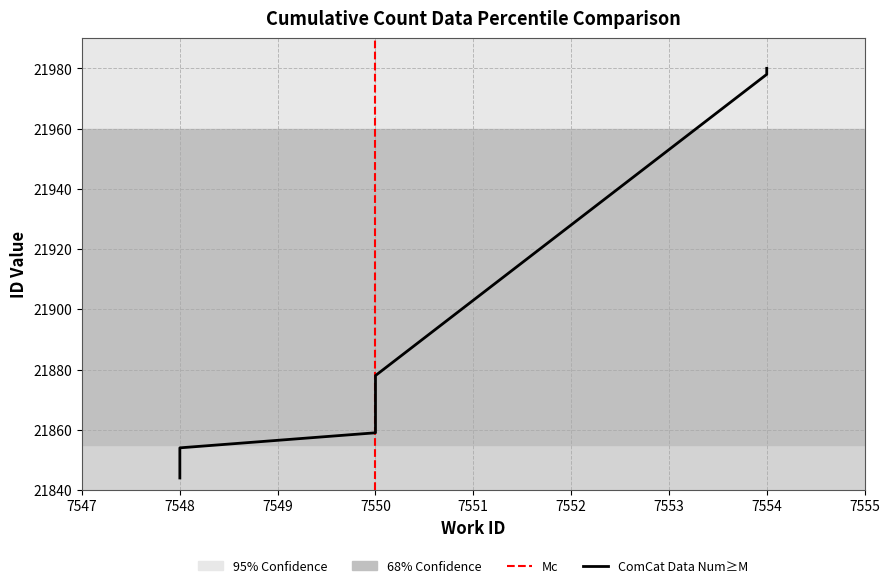

Reading left to right, what are all the values shown in this chart?

21844	21854	21859	21860	21862	21867	21872	21878	21978	21980